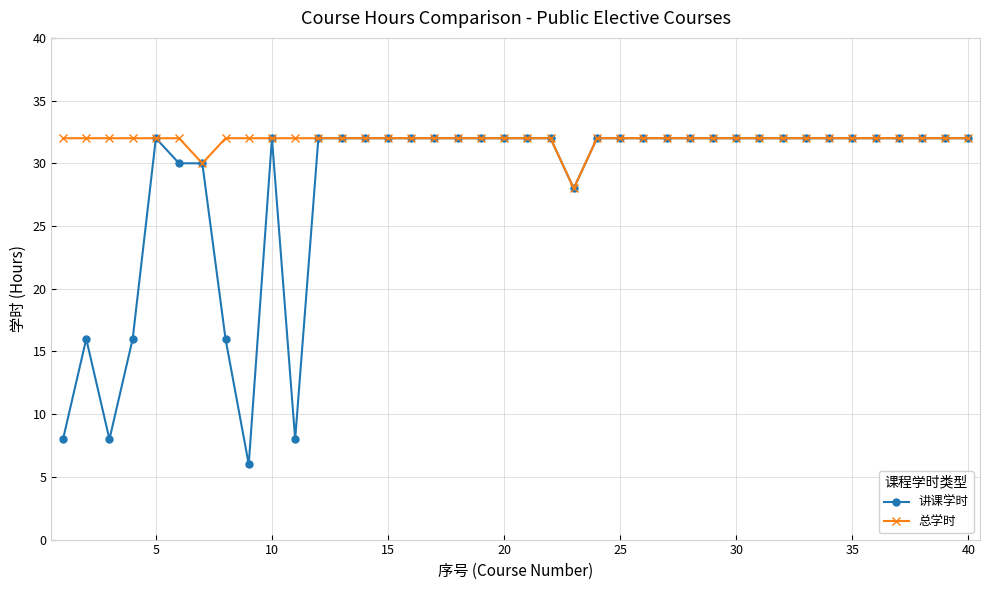

What is the maximum value shown in the chart?

32